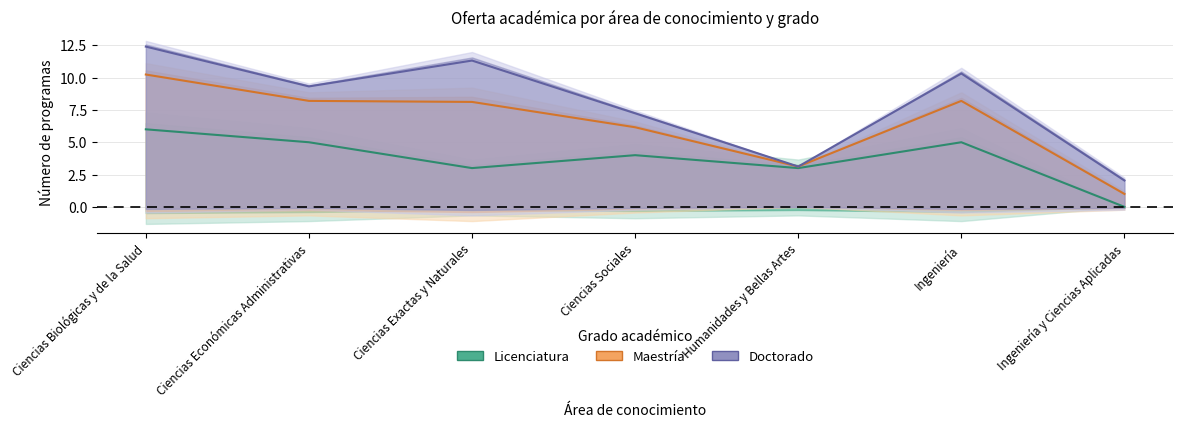

Is the value of Maestría at Ciencias Económicas Administrativas greater than the value of Doctorado at Ciencias Sociales?

Yes